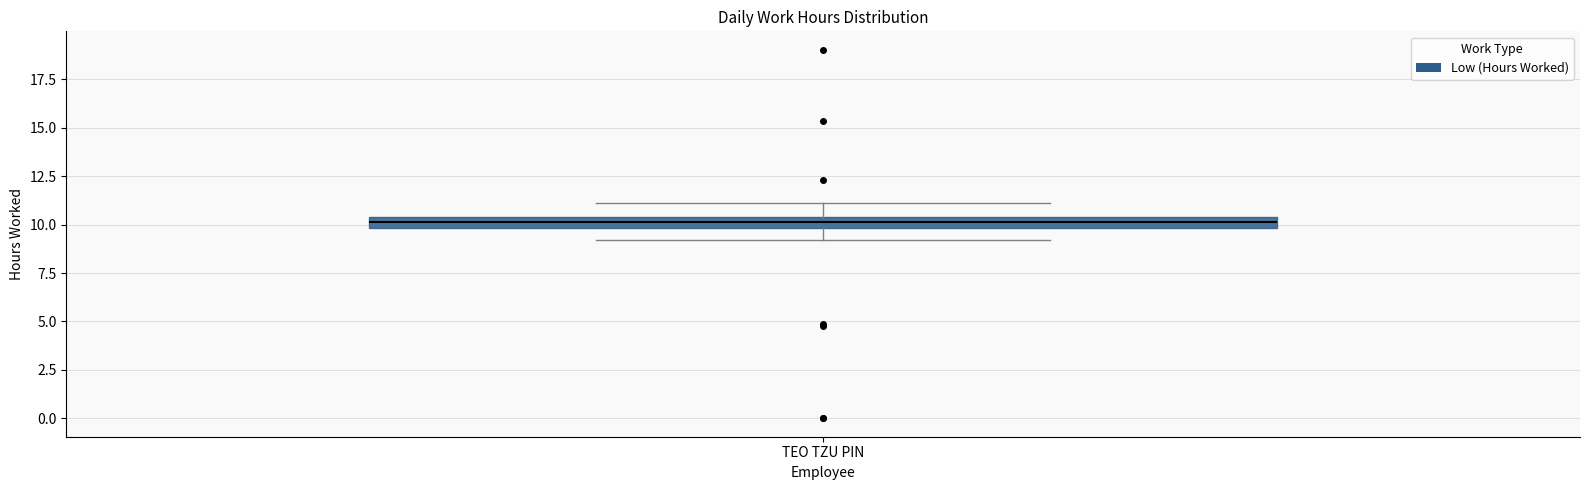

Where is the upper edge of the box for TEO TZU PIN on the y-axis? The values are not printed on the chart, so give them approximately, as read against the axis.

10.5